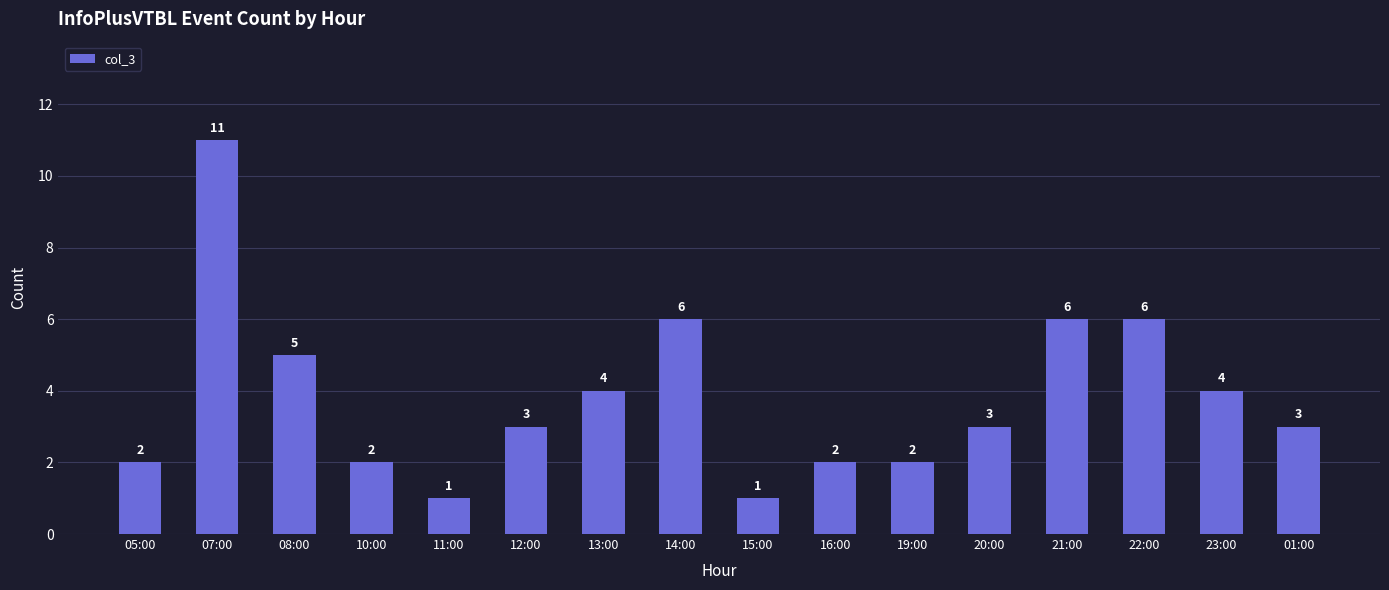

How many bars are there in total?

16